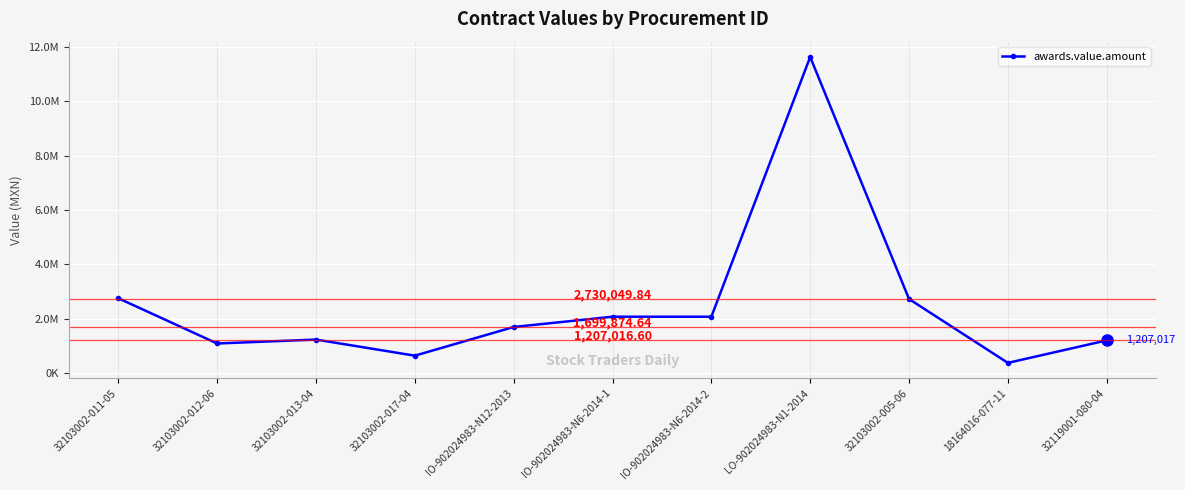

Which has a higher value, 18164016-077-11 or 32103002-005-06?

32103002-005-06